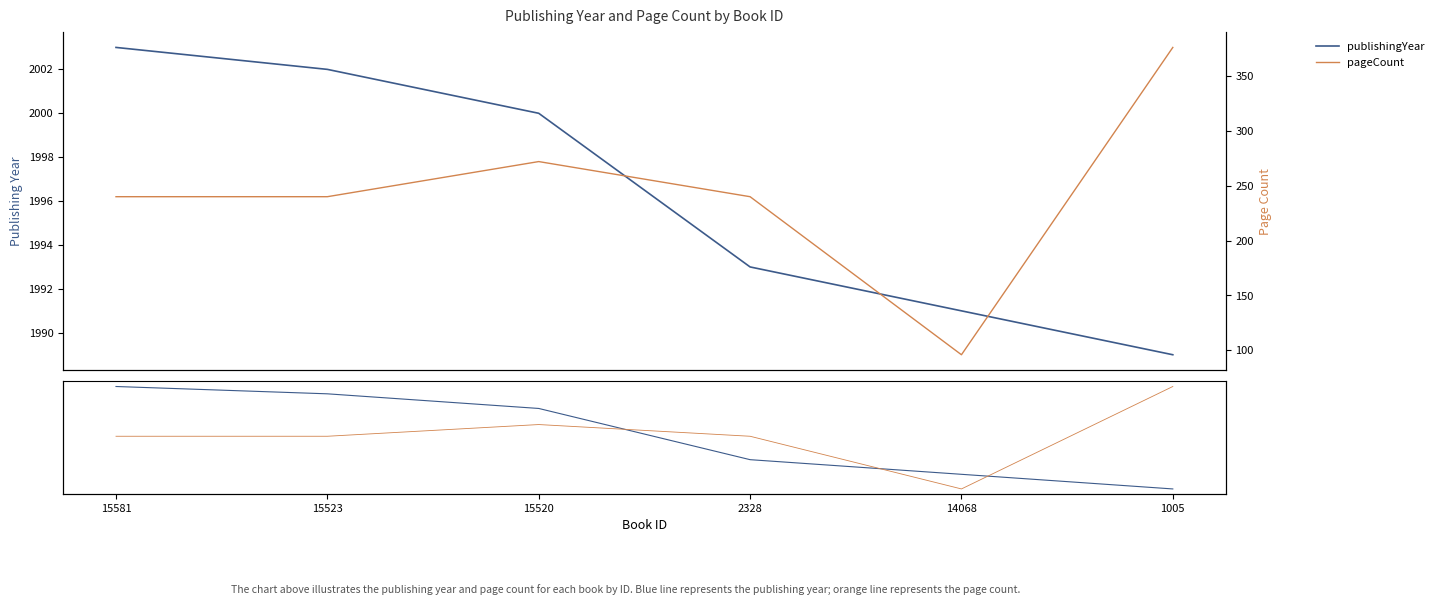

Is it true that pageCount equals 661 at 1005?

False